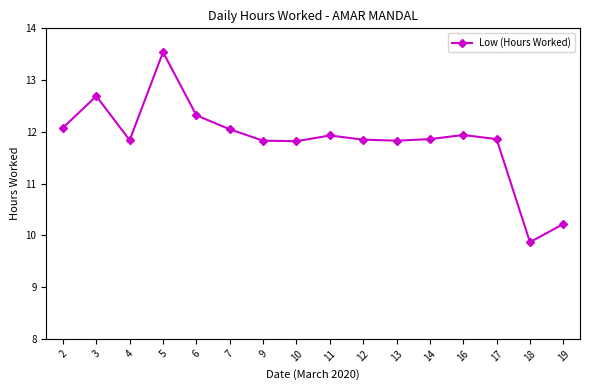

Is this an area chart (filled region under the line)?

No